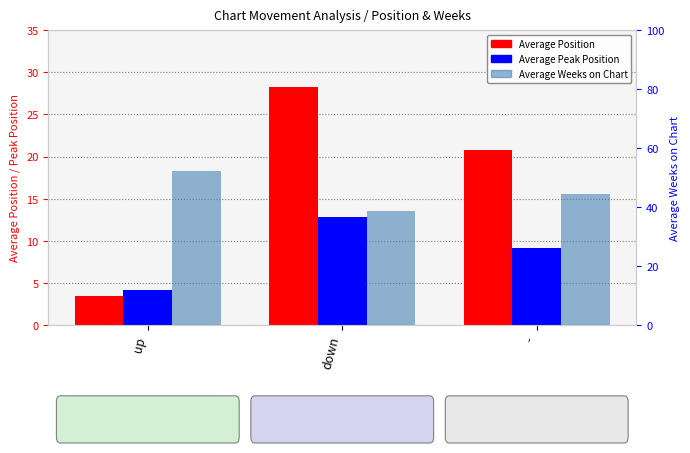

List the series in order of their peak value, highest first.

Average Weeks on Chart, Average Position, Average Peak Position